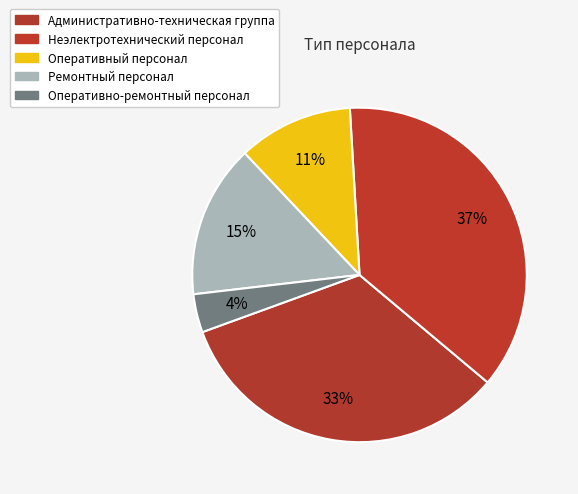

What is the smallest slice in the pie chart?

Оперативно-ремонтный персонал